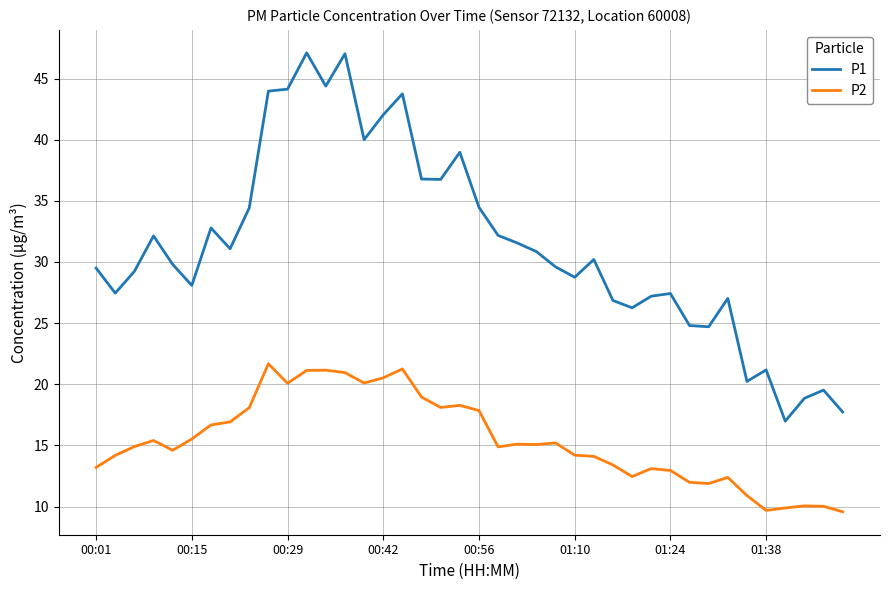

True or false: P2 and P1 cross at least once.

False